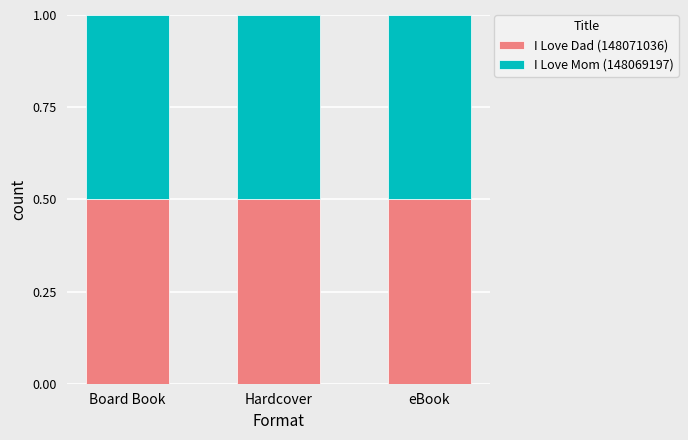

What are all the series names shown in the legend?

I Love Dad (148071036), I Love Mom (148069197)